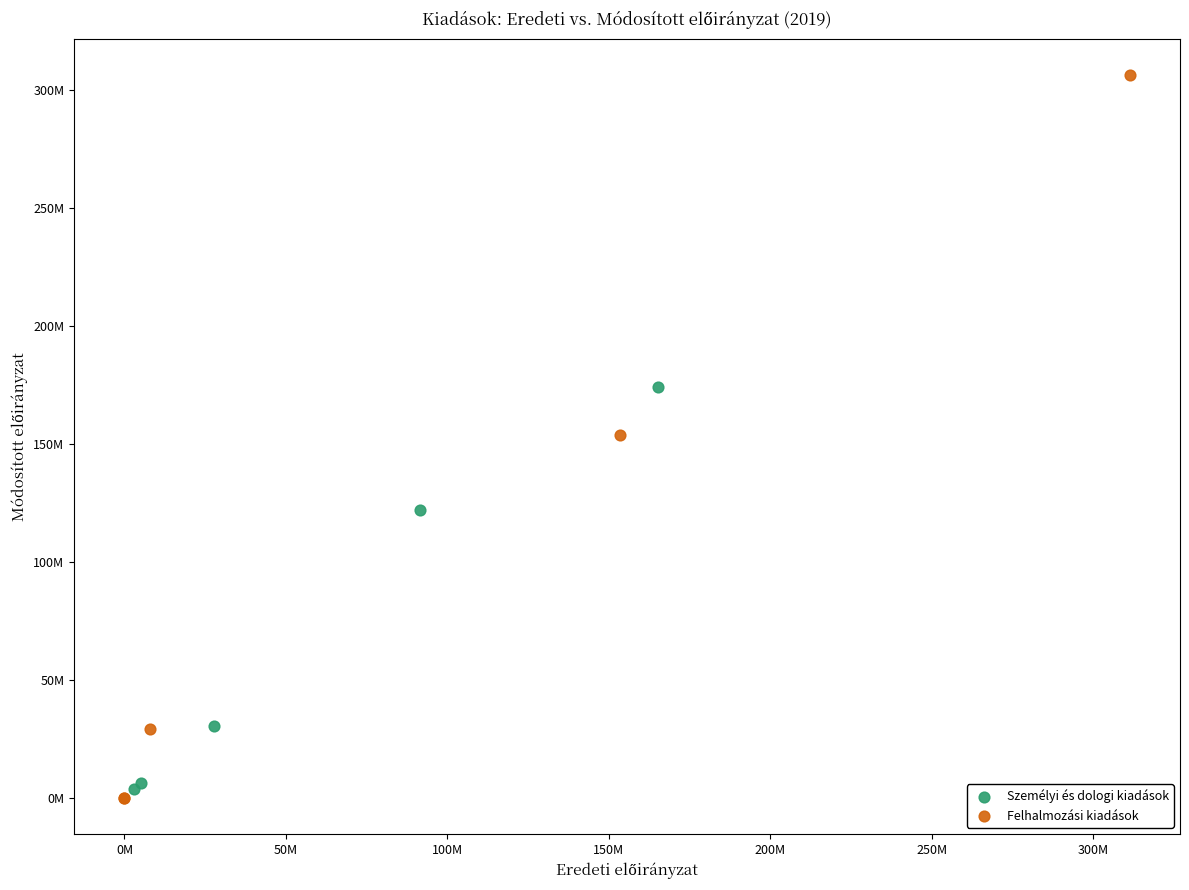

What are all the series names shown in the legend?

Személyi és dologi kiadások, Felhalmozási kiadások